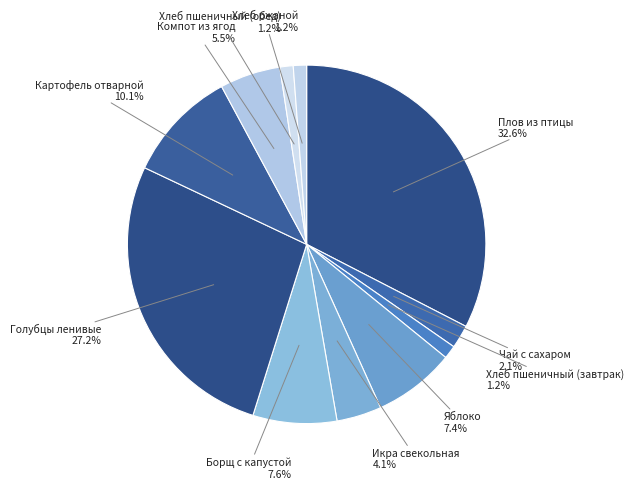

Which category has the biggest portion of the pie?

Плов из птицы